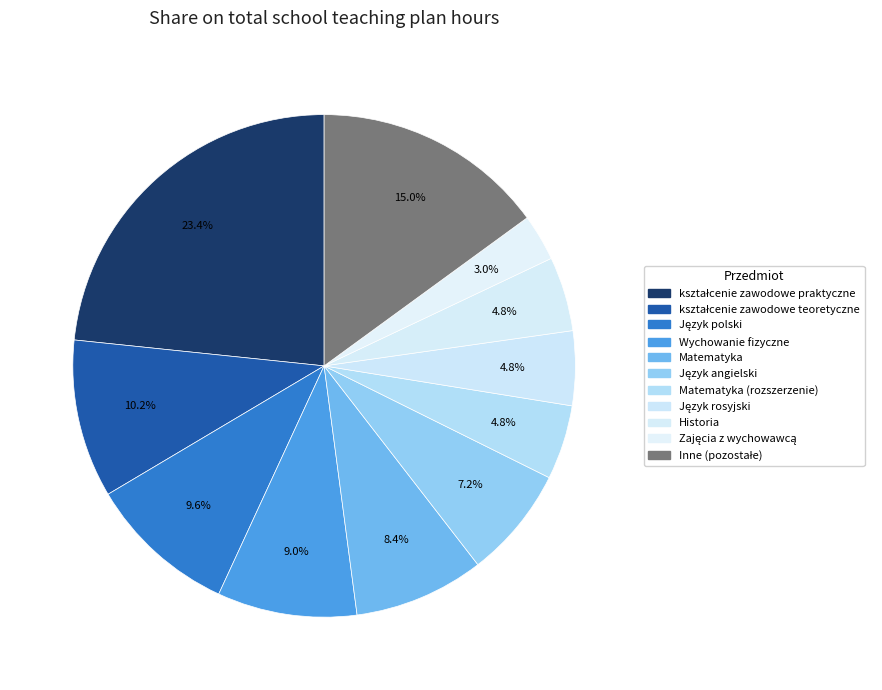

How many slices are in this pie chart?

11